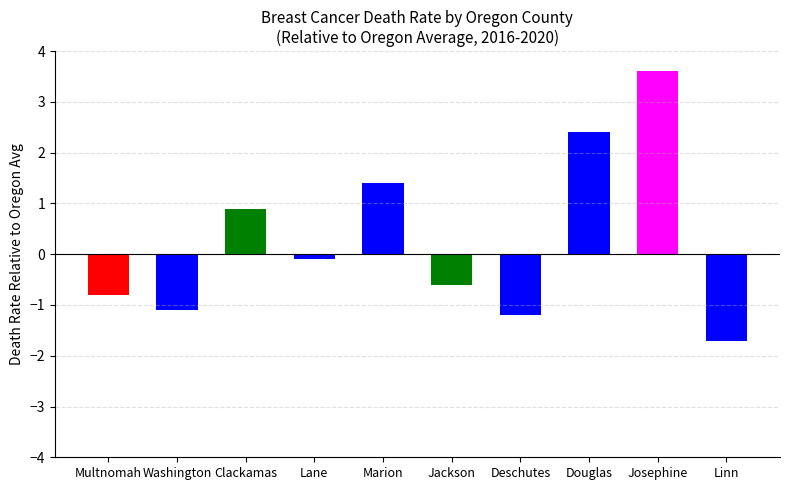

Rank the categories by value from lowest to highest.

Linn, Deschutes, Washington, Multnomah, Jackson, Lane, Clackamas, Marion, Douglas, Josephine